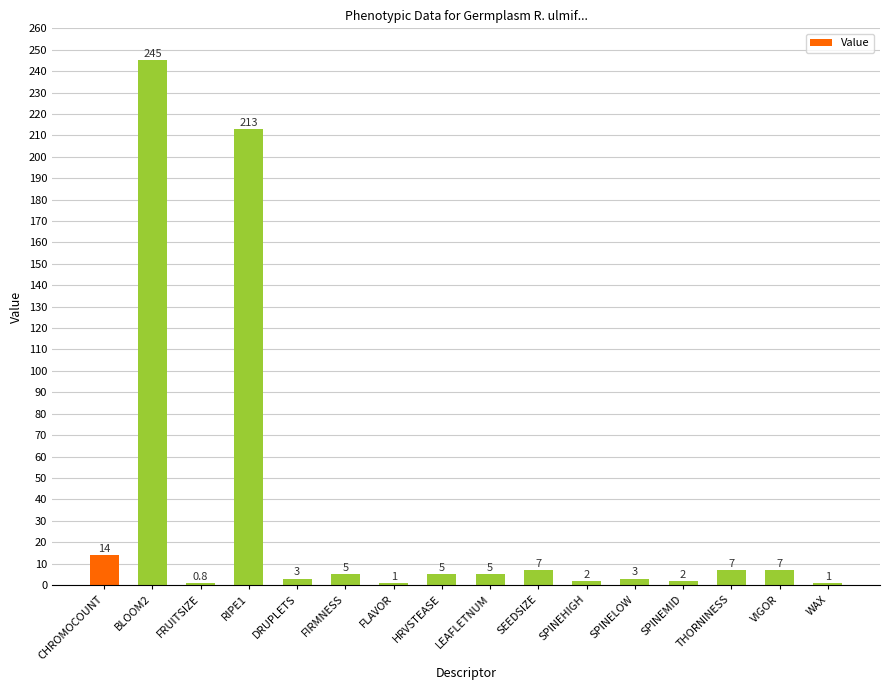

At which label does the data first exceed 5?

CHROMOCOUNT